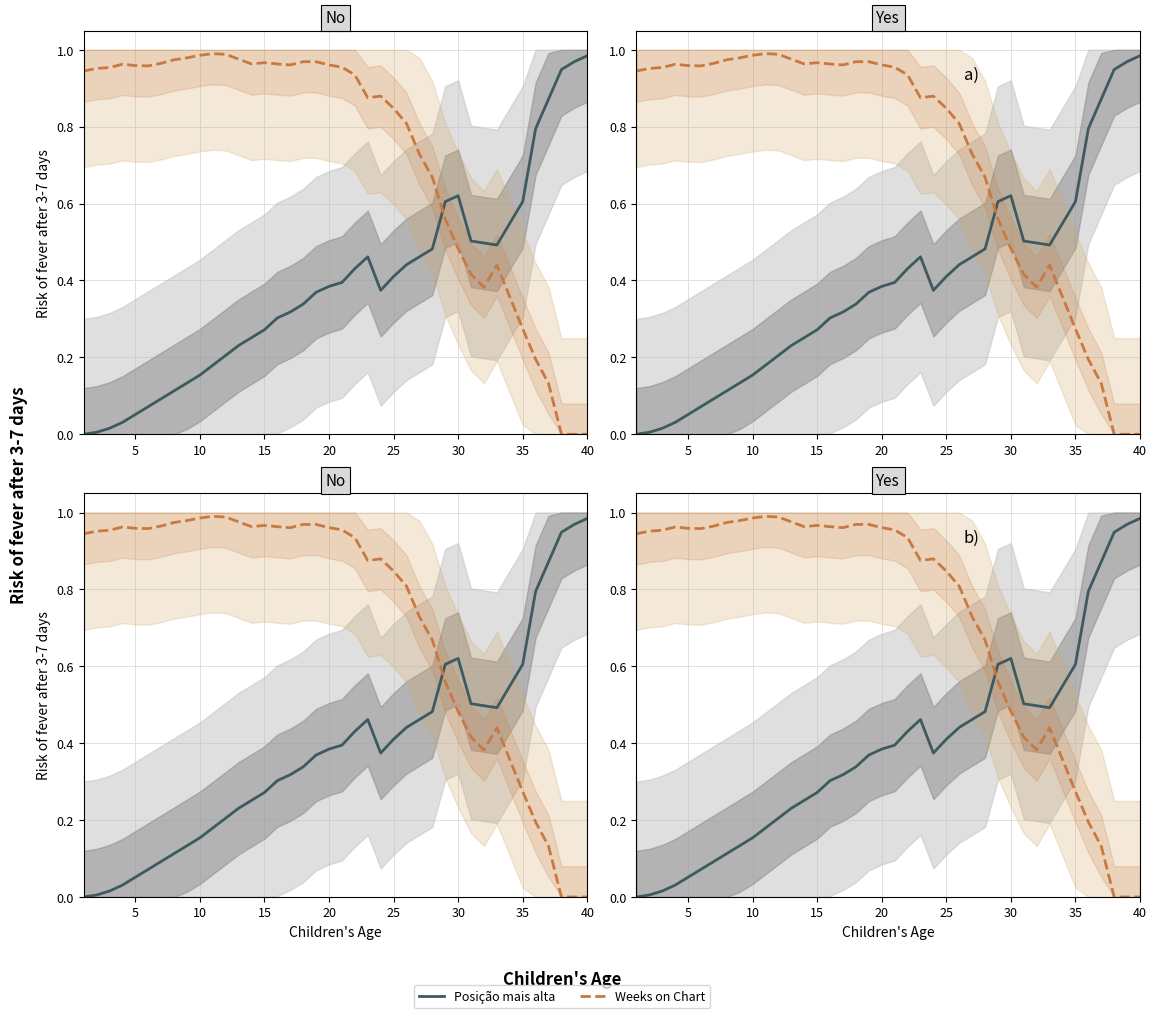

How many data points in Weeks on Chart are above 0?

37